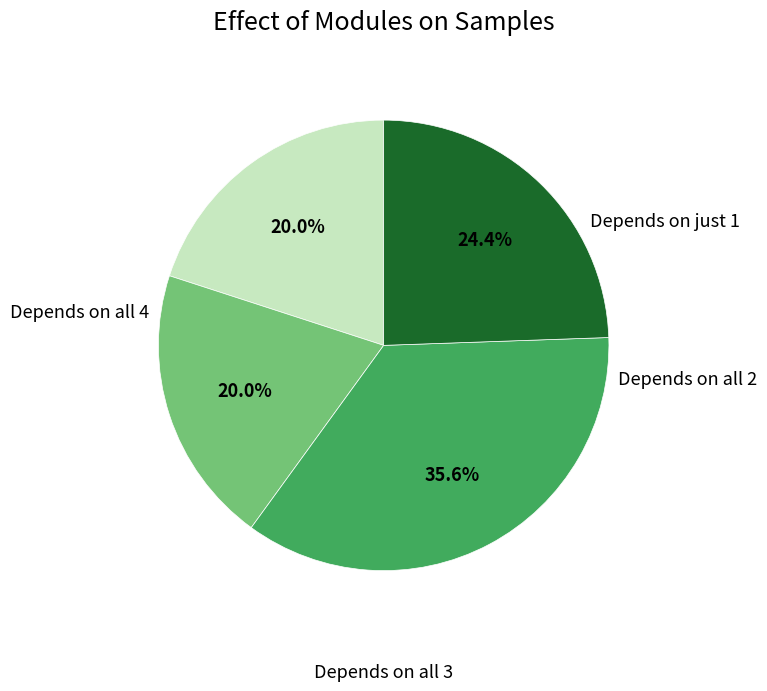

Is there any slice that represents more than half of the pie?

No